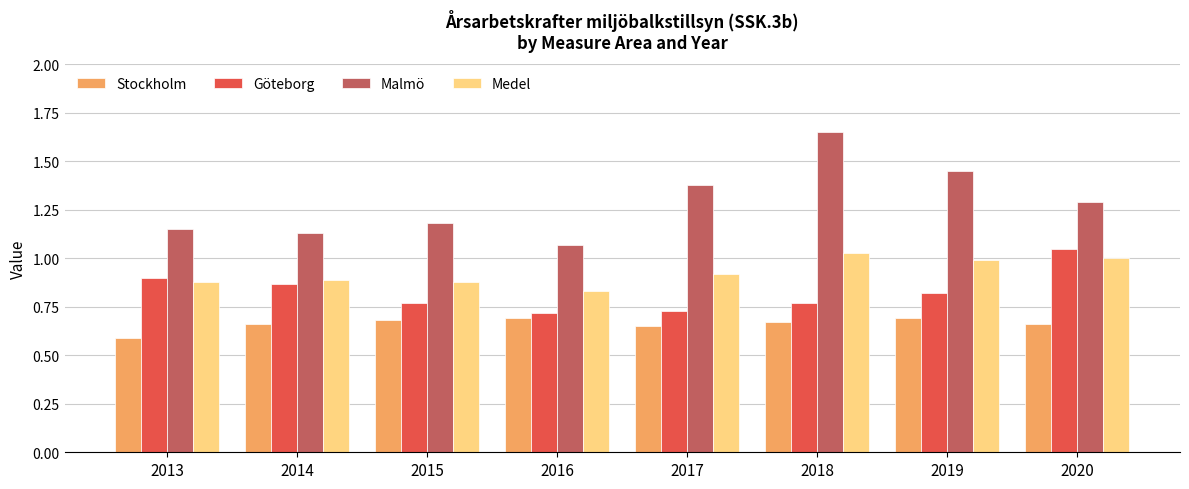

At which category is the sum across all series the highest?

2018